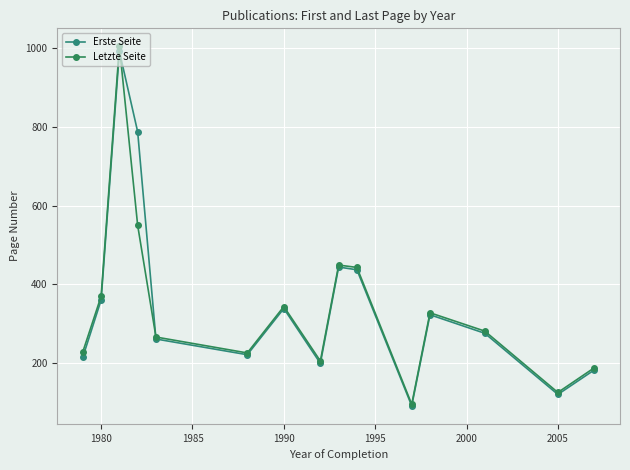

How many data points in Erste Seite are above 275?

8